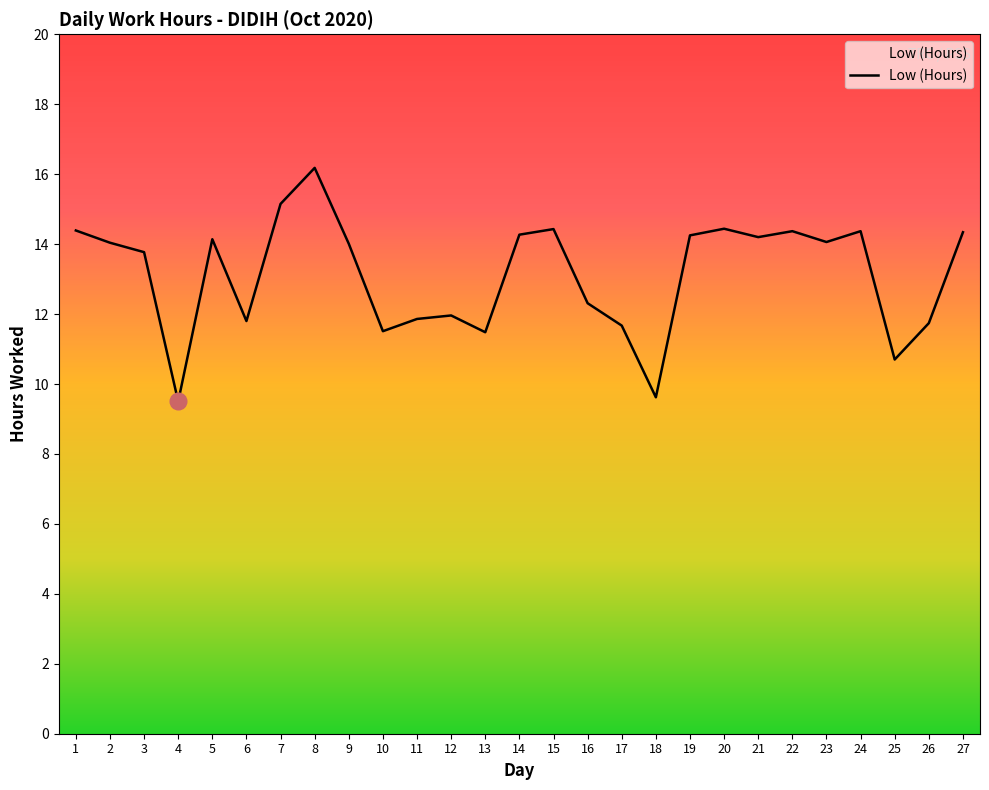

What is the maximum value shown in the chart?

16.2